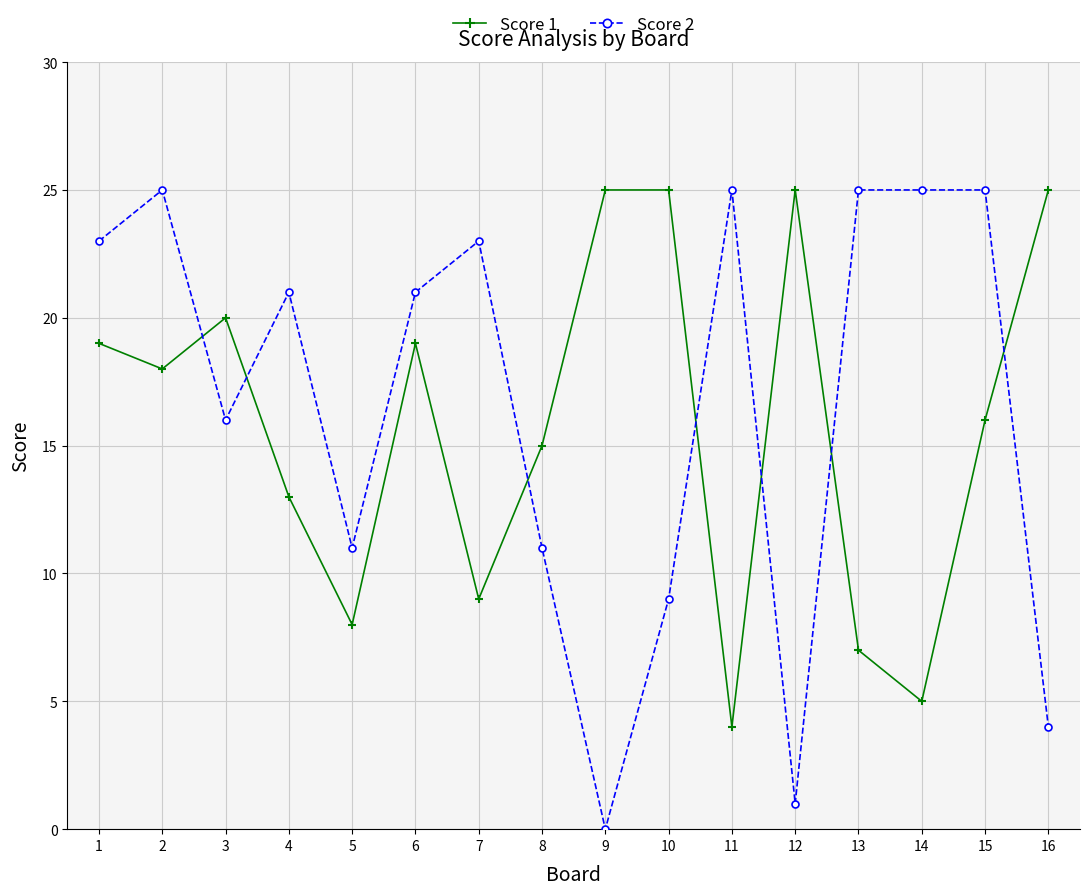

What is the difference between the maximum and minimum values in the Score 1 series?

21